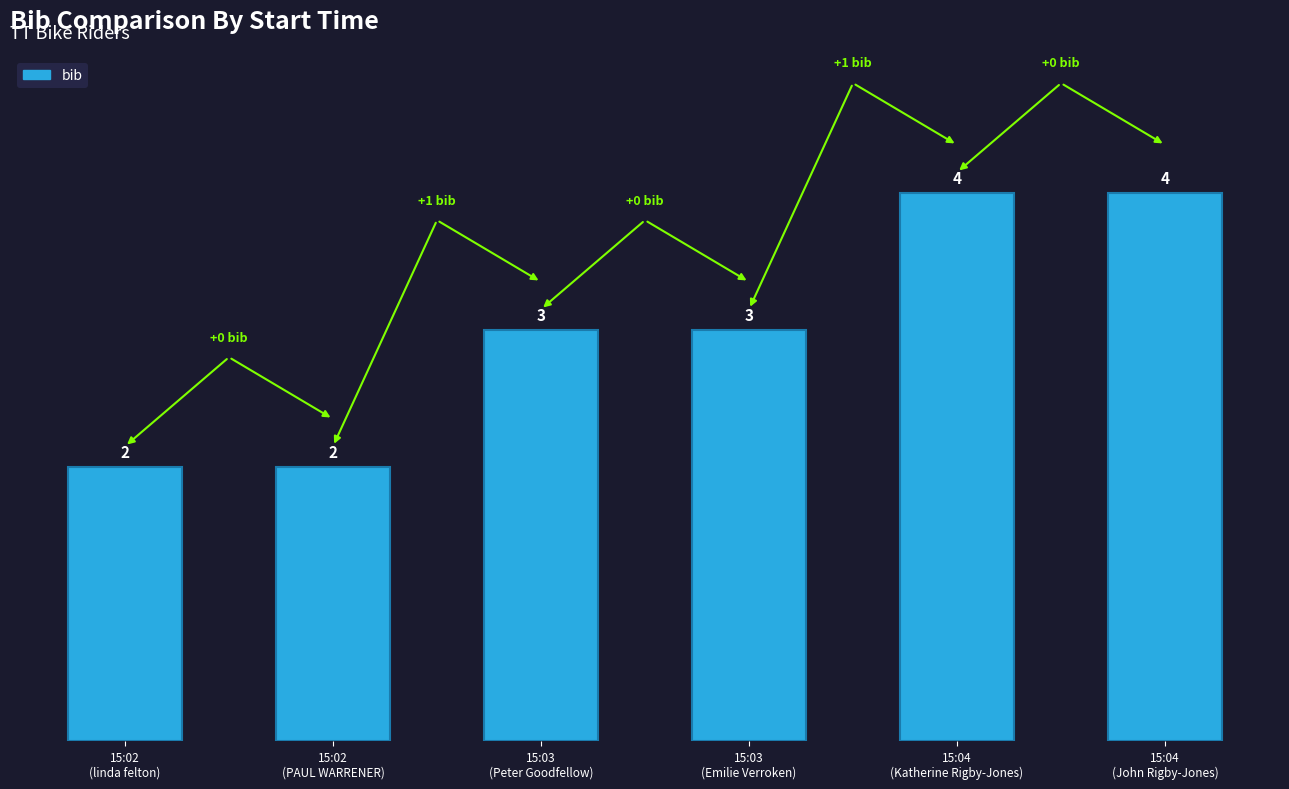

What is the greatest value displayed?

4